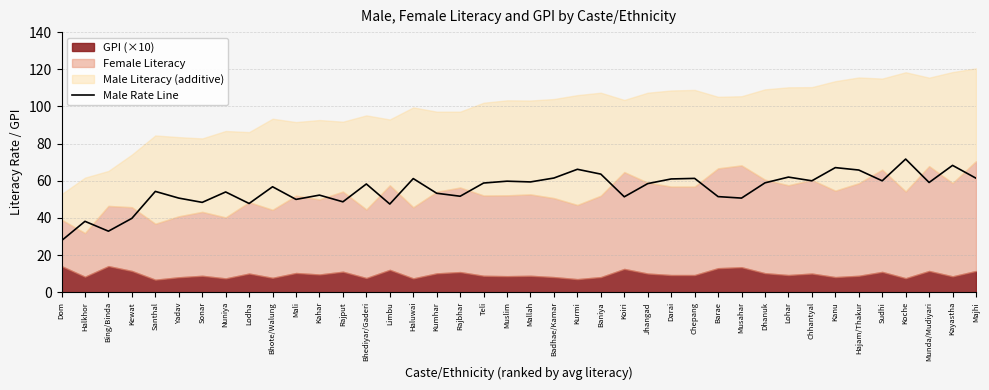

What is the lowest value of the Male Rate Line series?

27.8